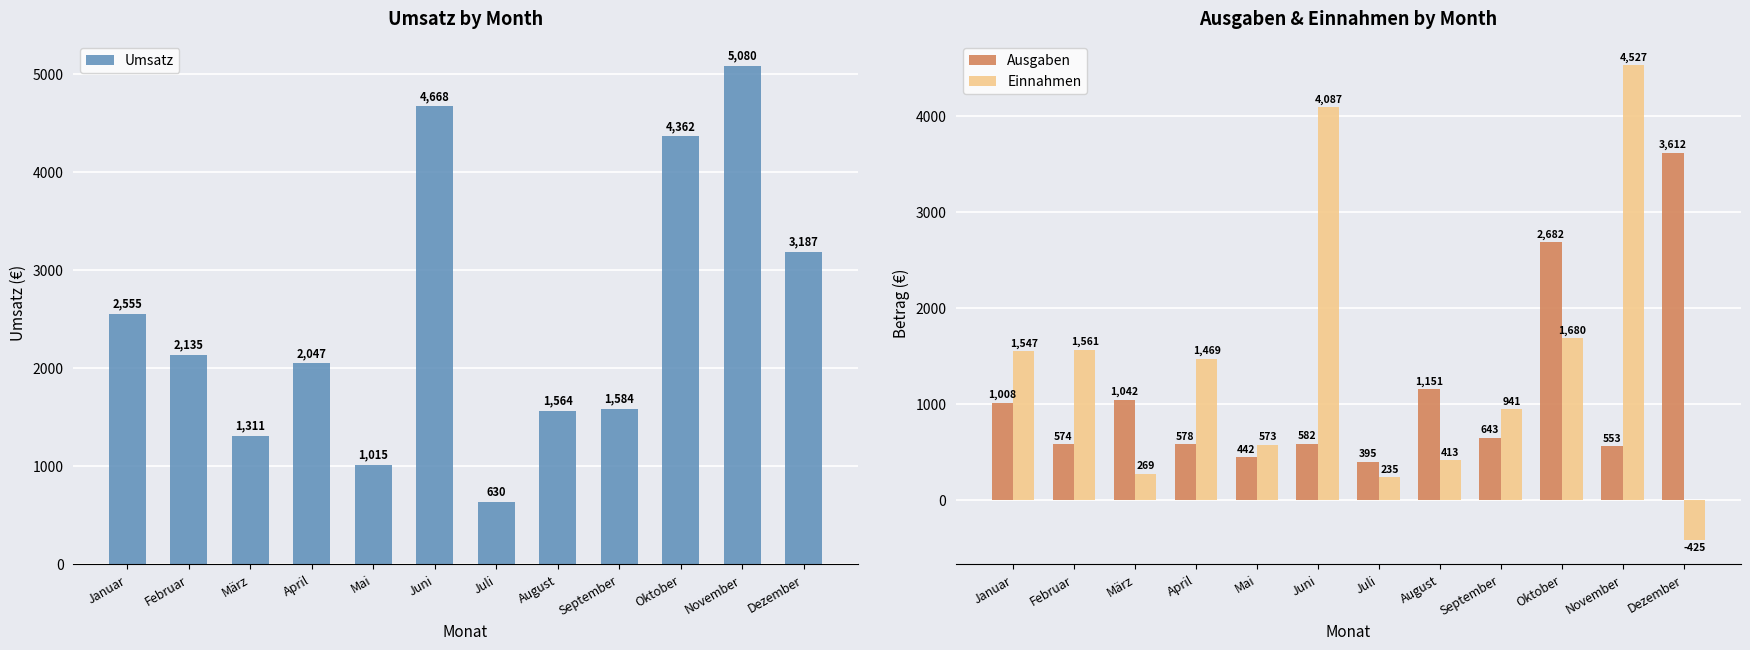

Which series has the largest total across all categories?

Umsatz